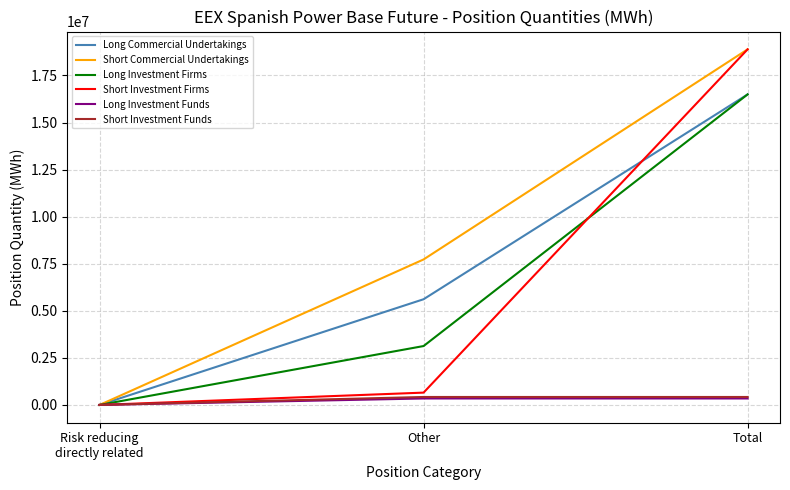

Read the Long Investment Firms value at Total, to the nearest 50.

16493950